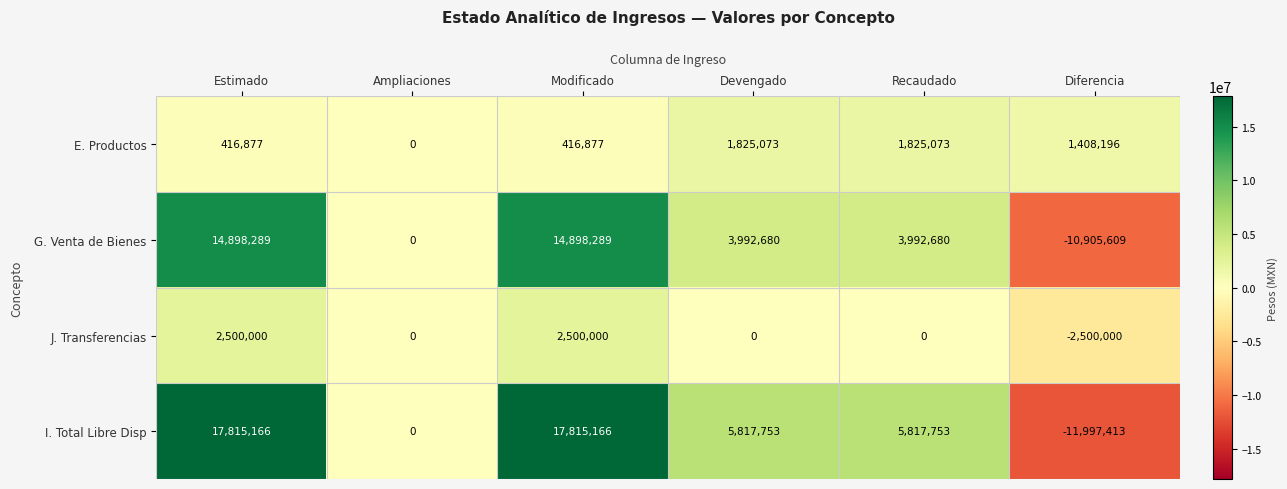

Which series has the widest spread of values?

I. Total Libre Disp